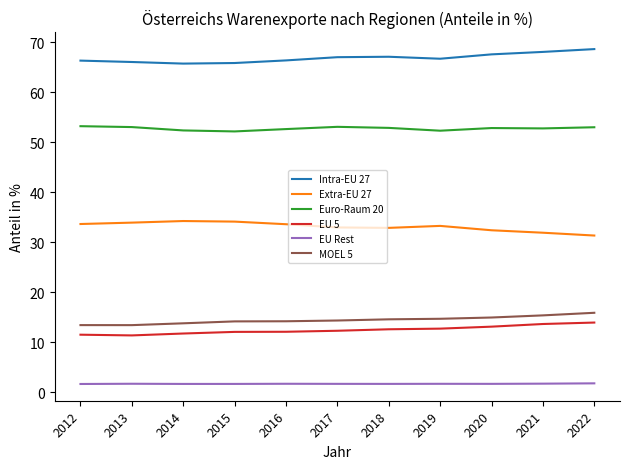

What is the spread (max minus min) of values at 2020?

66.0